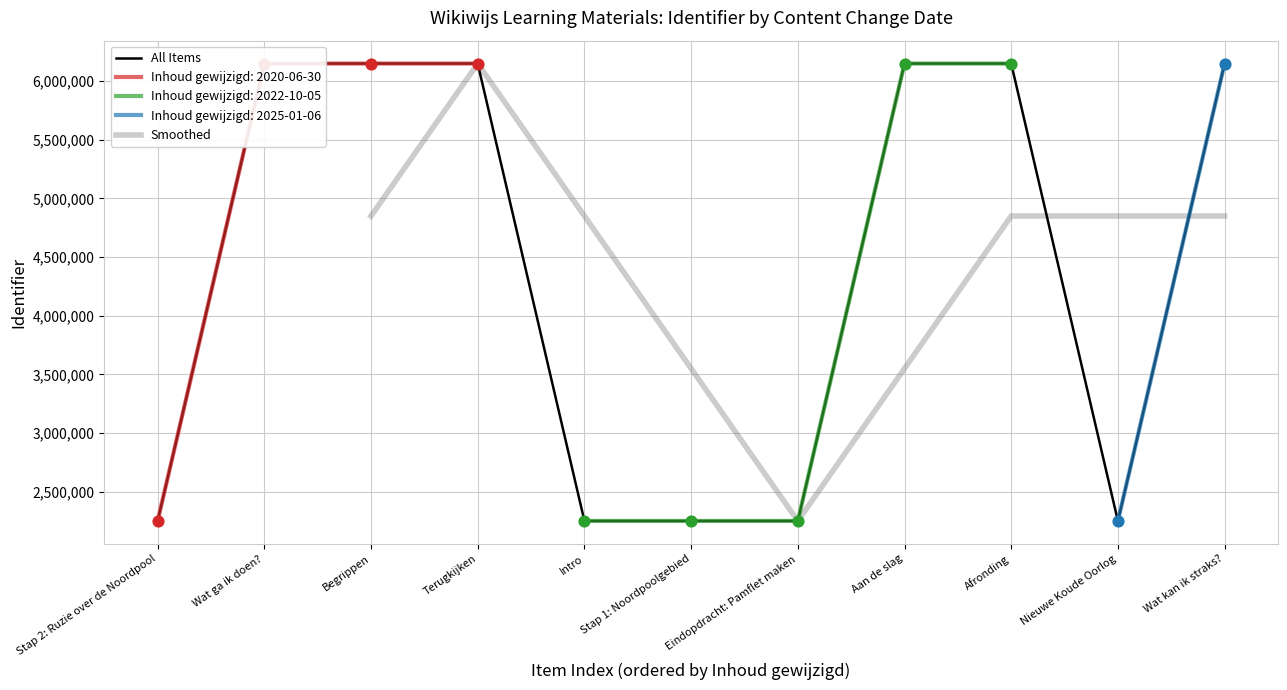

Which has a higher value, 2020-06-30 or 2022-10-05?

2020-06-30